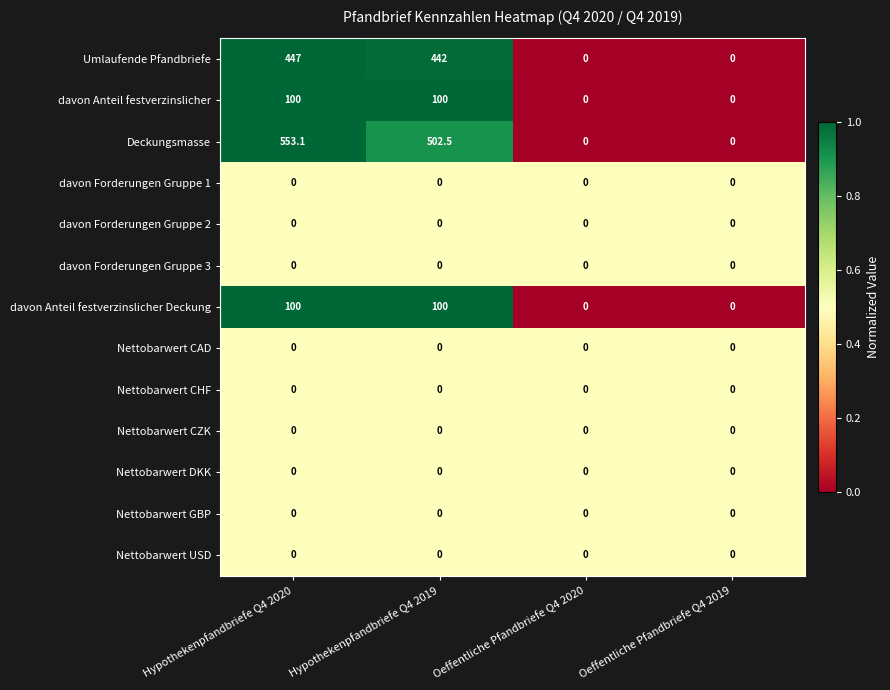

What is the total value across all series at Hypothekenpfandbriefe Q4 2020?

1200.1